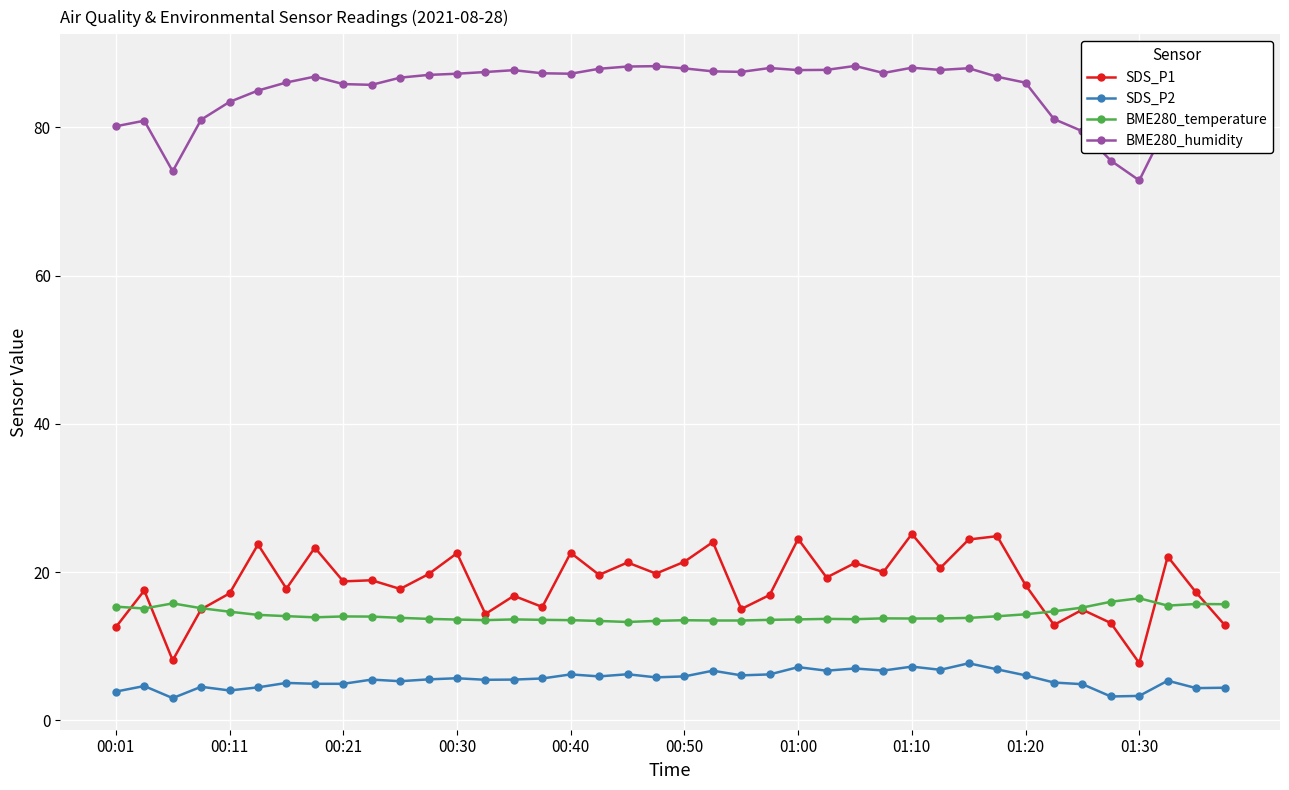

What is the value of the SDS_P2 point at the 14th from the left?

5.5